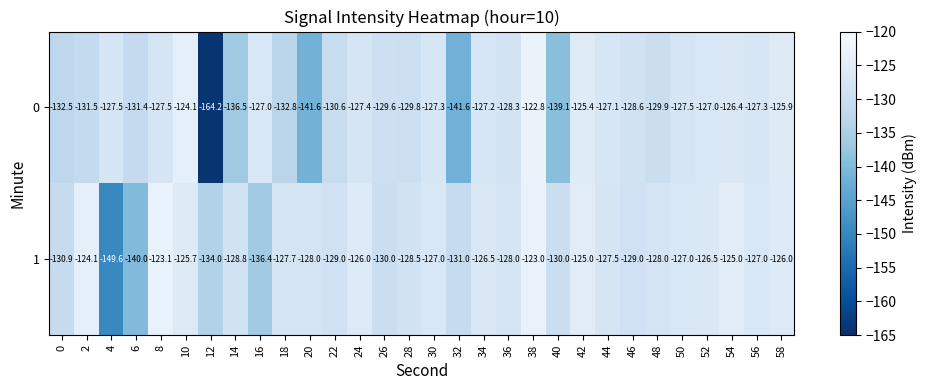

What is the difference between the highest and lowest values at 42?

0.4